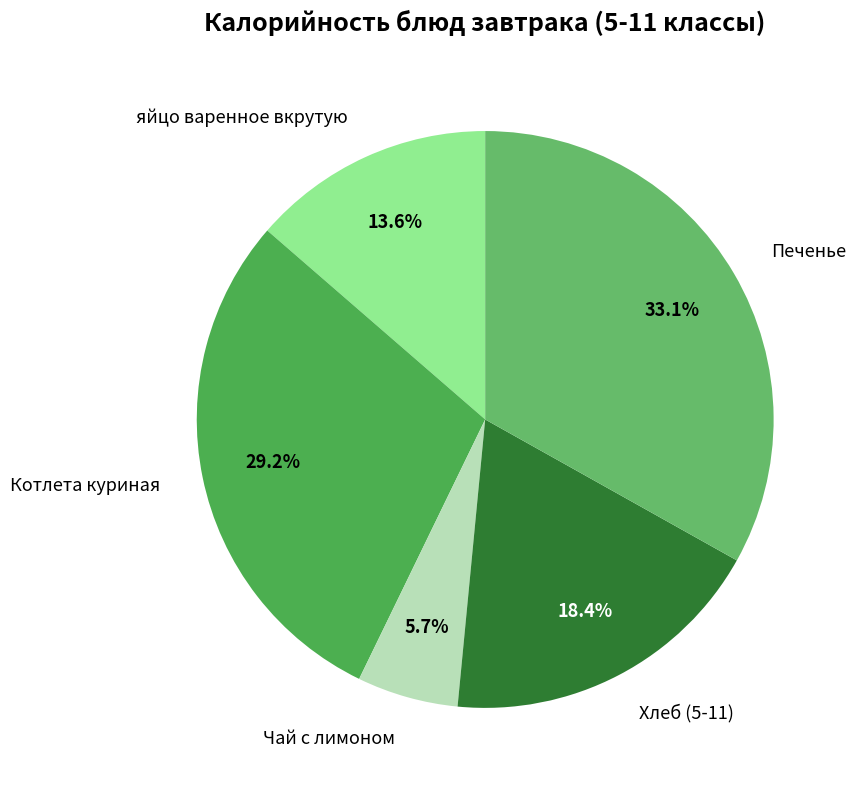

True or false: Котлета куриная accounts for 34% of the total.

False